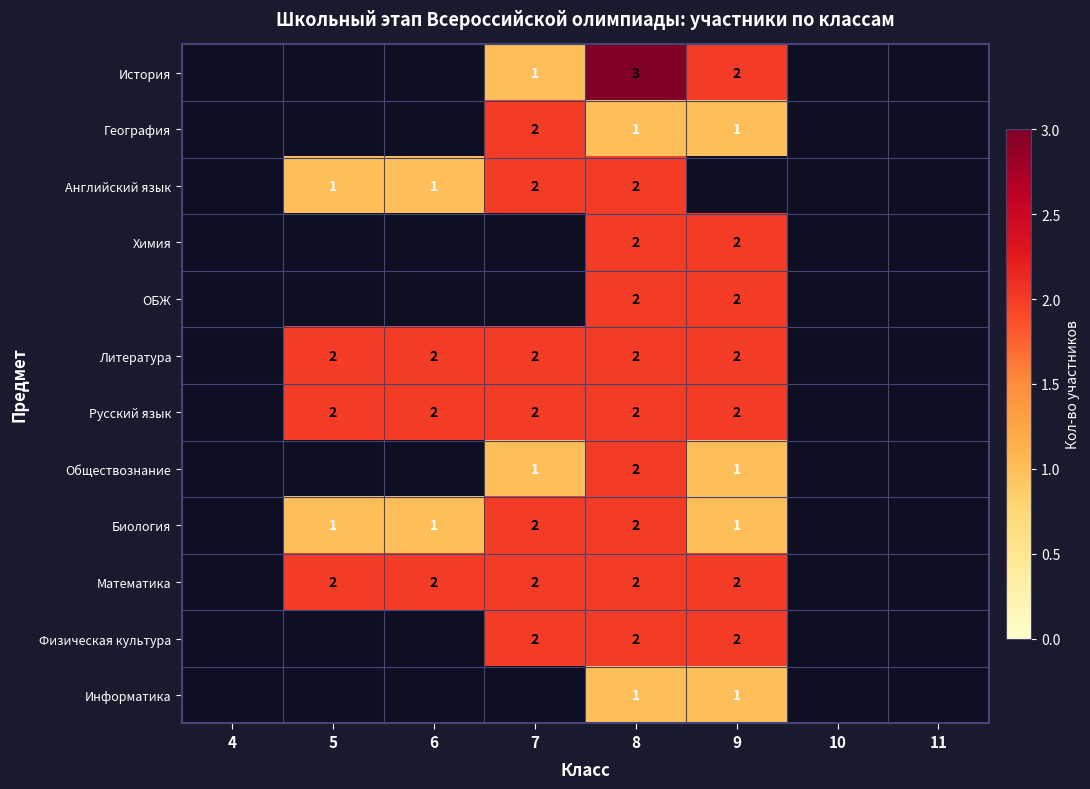

True or false: ОБЖ has a value of 3 at 9.

False